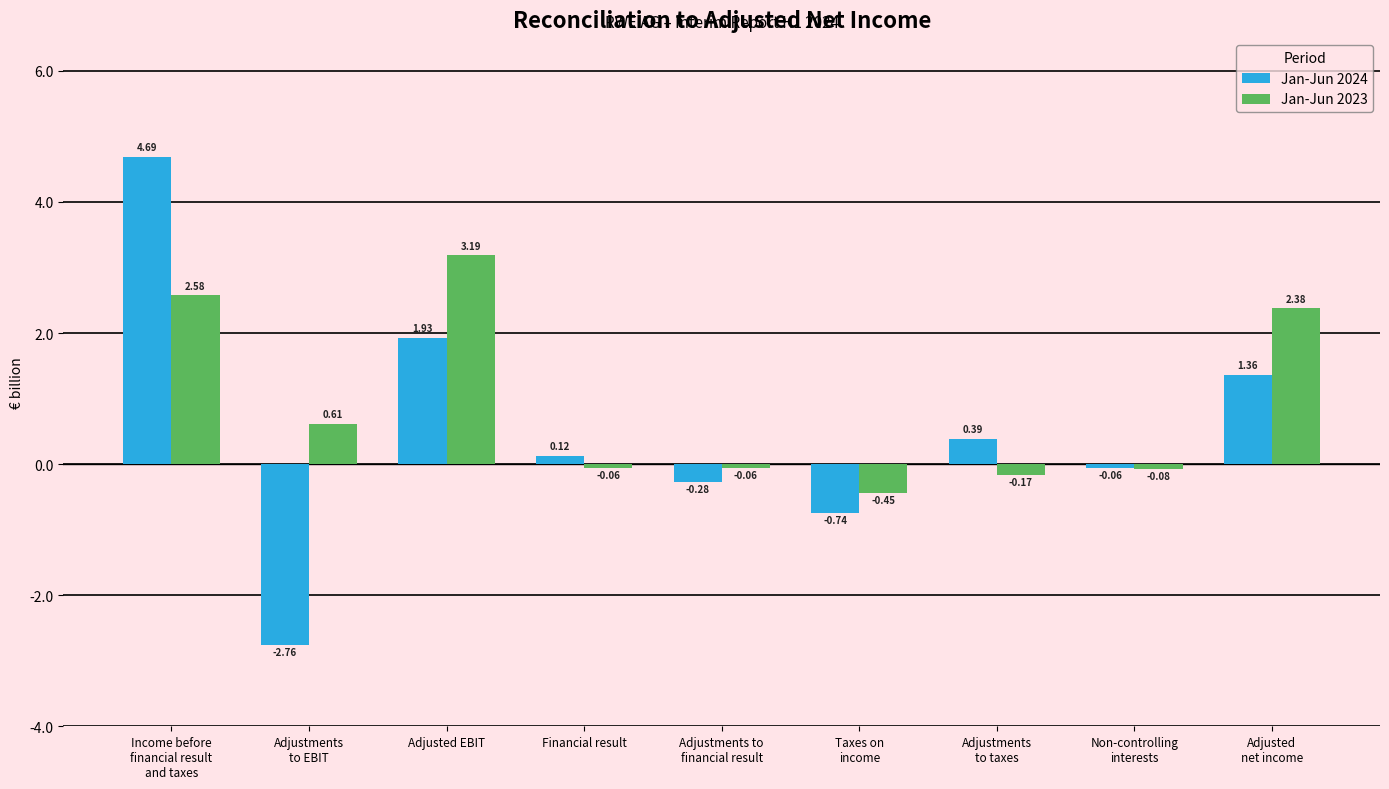

What is the difference between the second highest and minimum values in the Jan-Jun 2023 series?

3.0